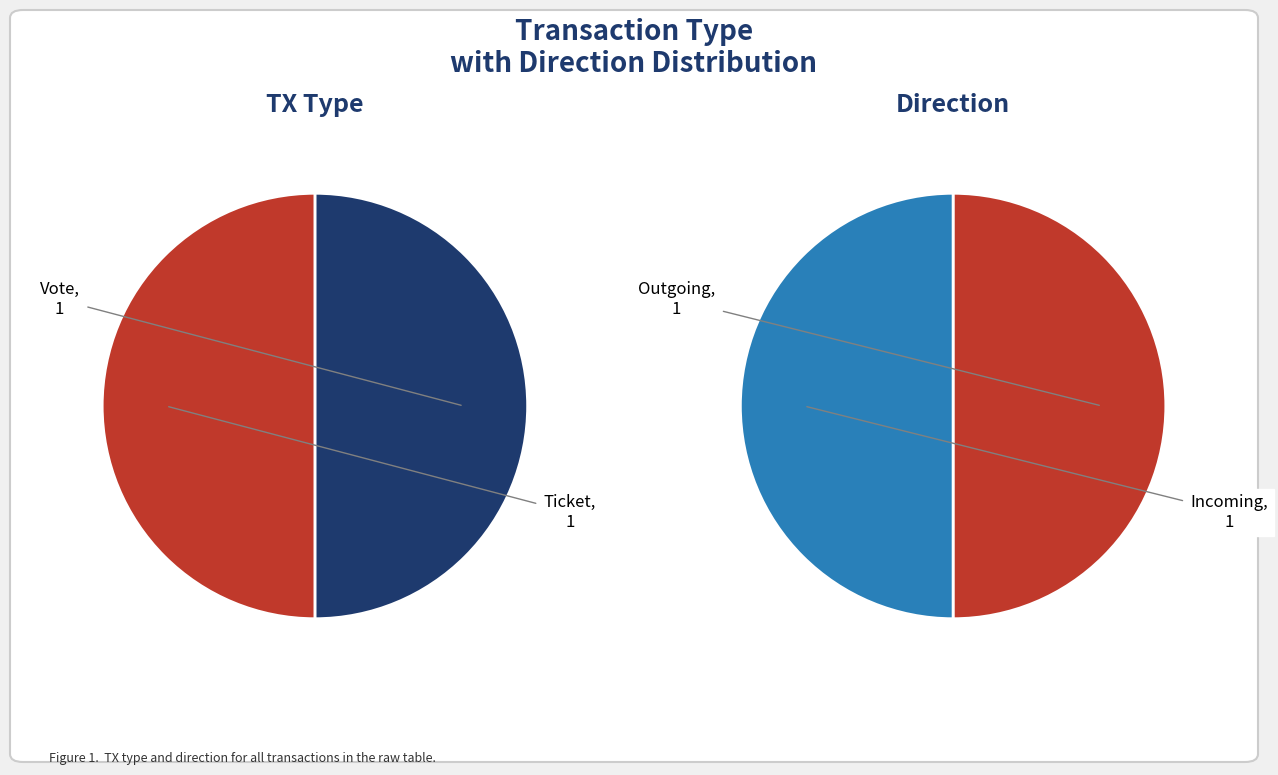

Count the number of slices in the pie.

2